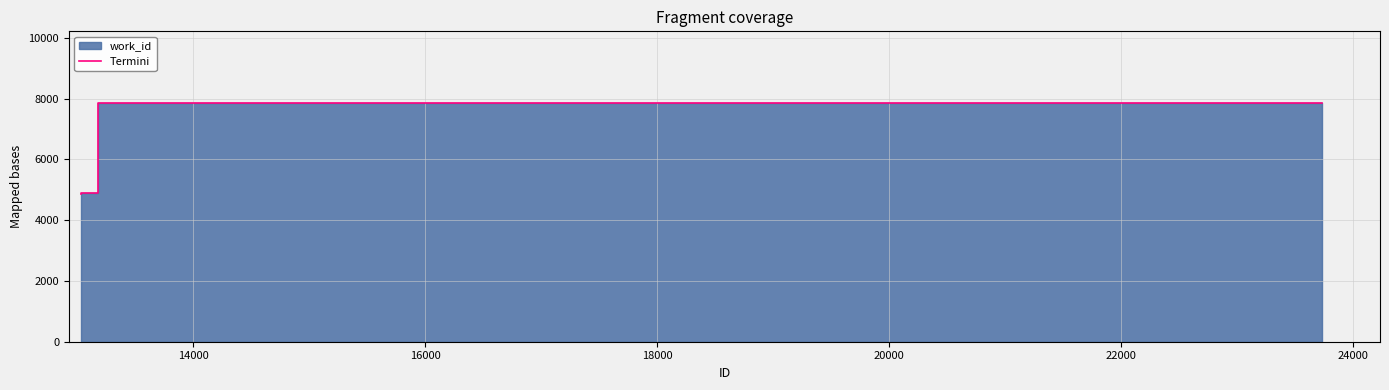

True or false: the data shows 7856 at 20000.

True